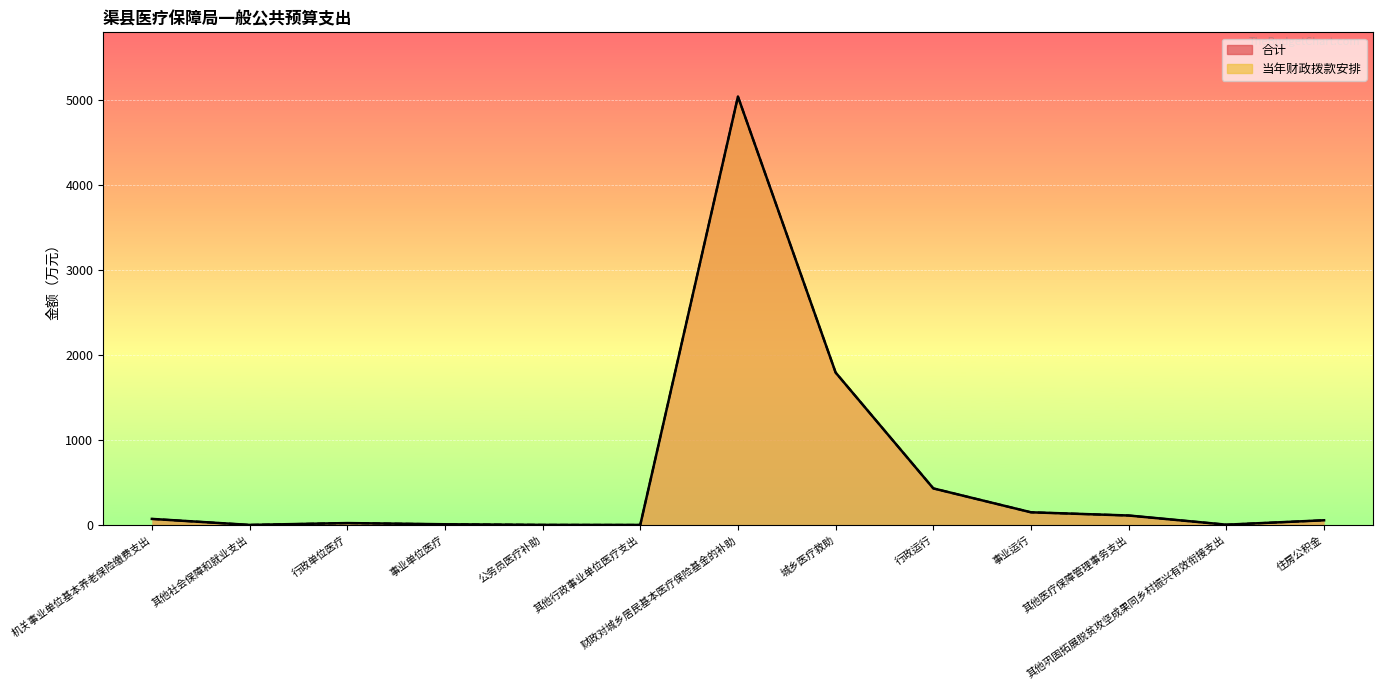

Reading left to right, transcribe all the data shown in this chart.

当年财政拨款安排: 72.3	1.7	23.2	9.2	2.1	1.5	5045.0	1795.5	431.5	150.1	112.3	4.4	56.3
合计: 72.3	1.7	23.2	9.2	2.1	1.5	5045.0	1795.5	431.5	150.1	112.3	4.4	56.3